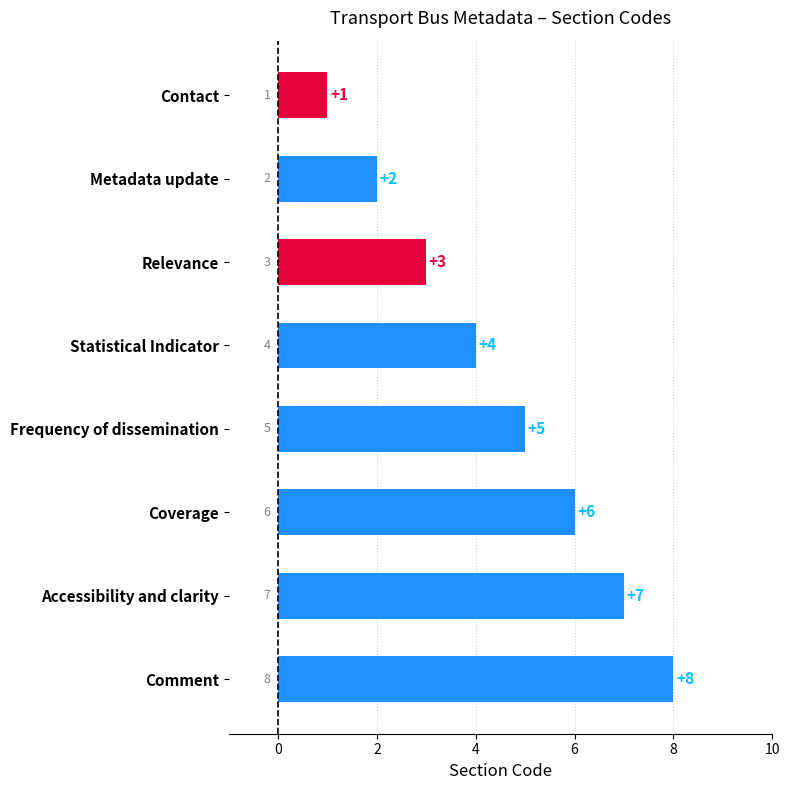

Count the values in the range 3 to 7.

5